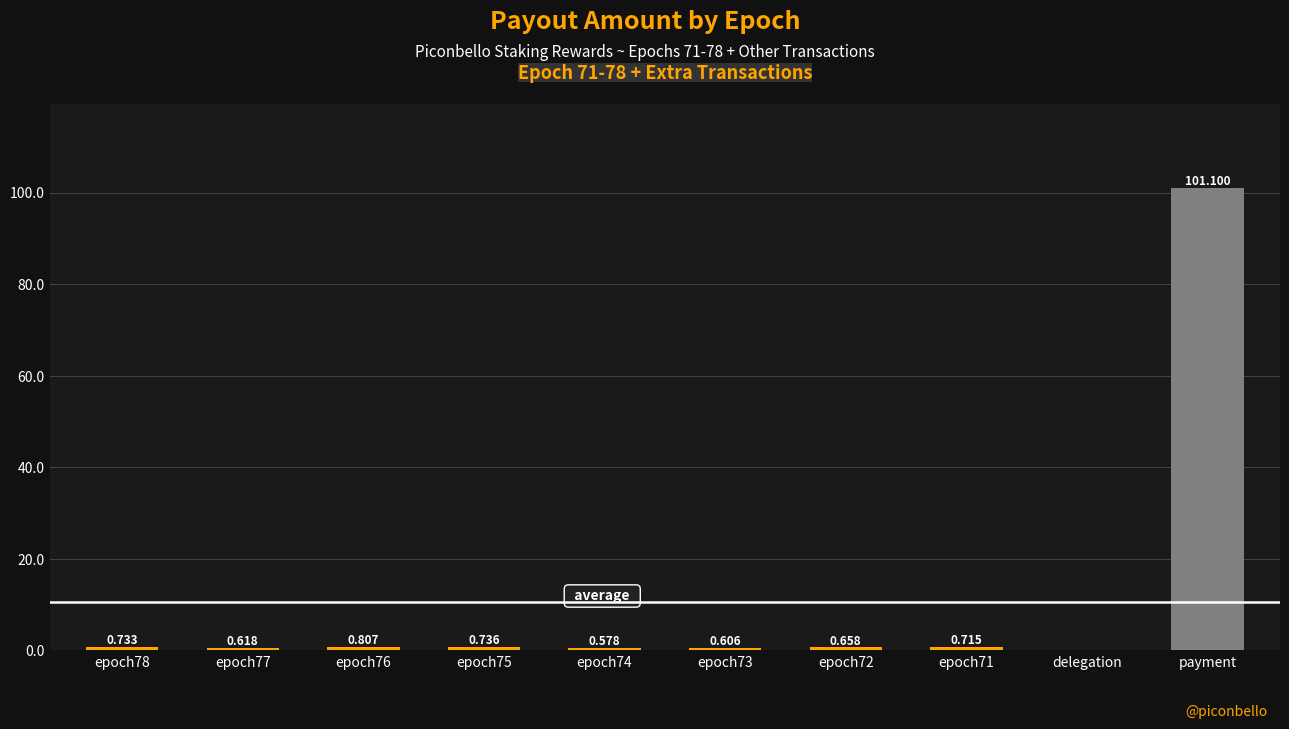

Which category has the highest value across all series?

payment